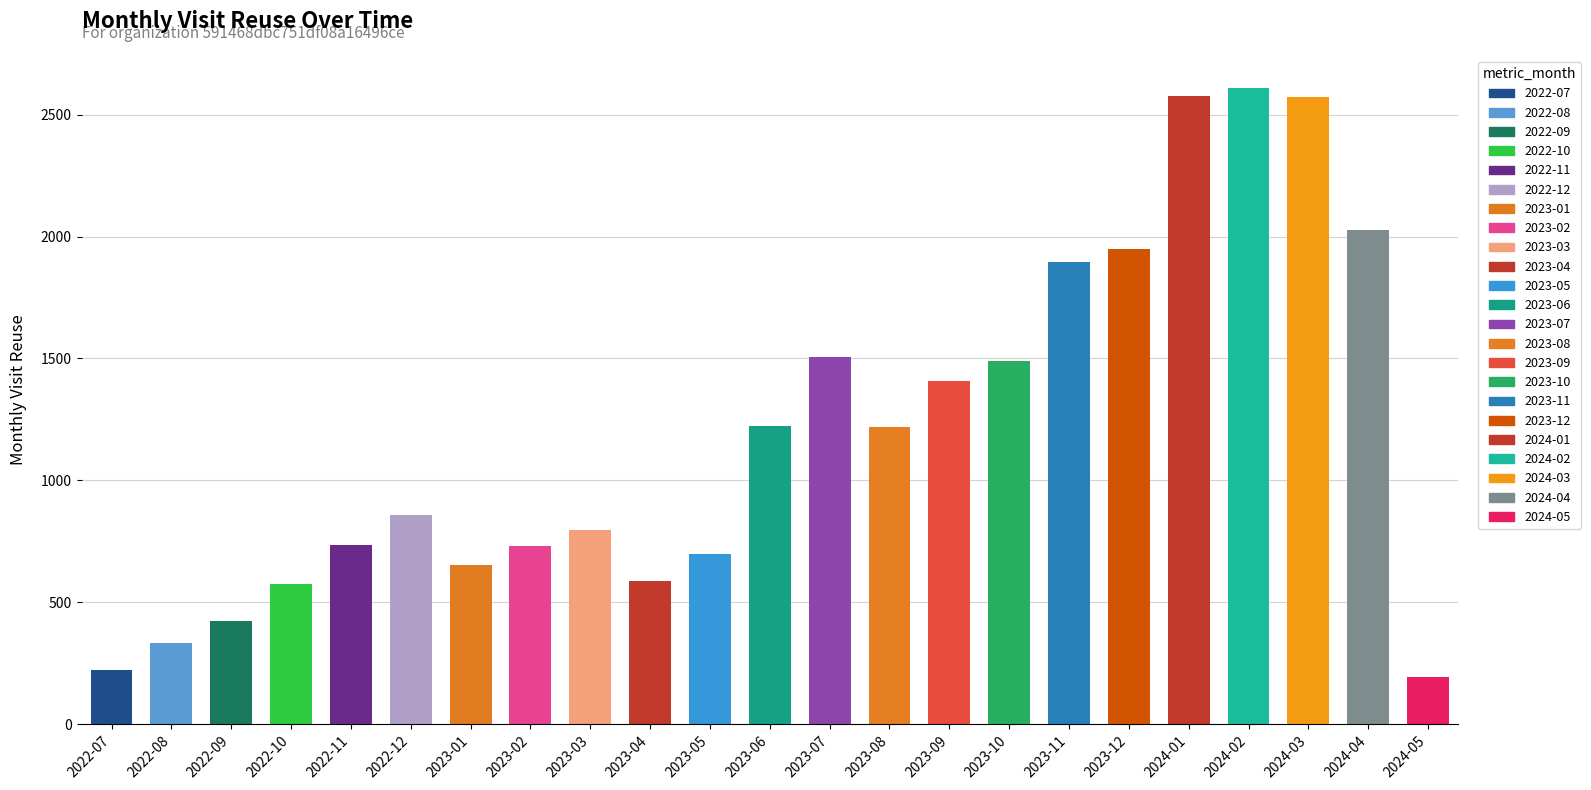

True or false: the data shows 2026 at 2024-04.

True